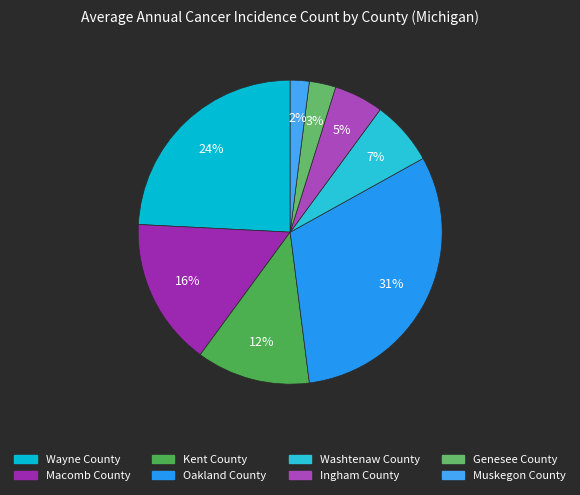

What is the largest slice in the pie chart?

Oakland County